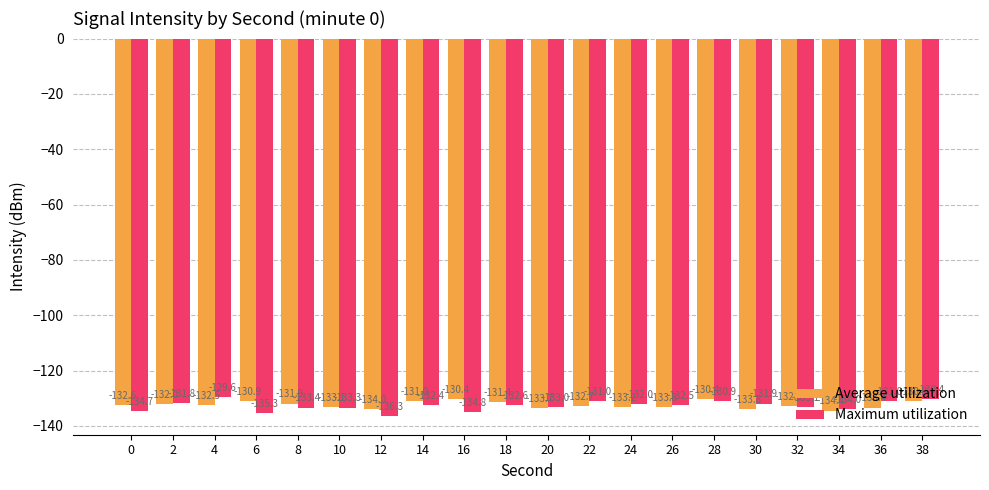

List the series in order of their overall mean, highest first.

Average utilization, Maximum utilization